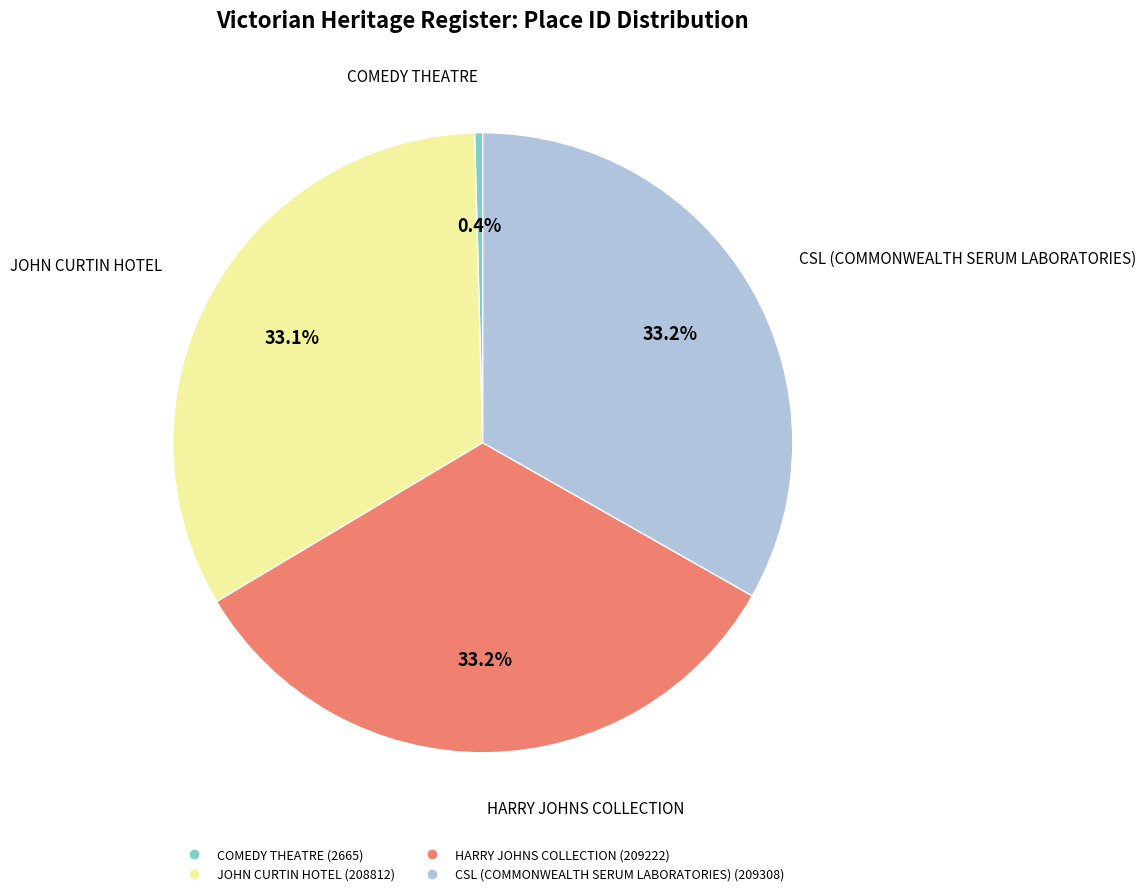

To the nearest percent, what is the average slice percentage?

25%